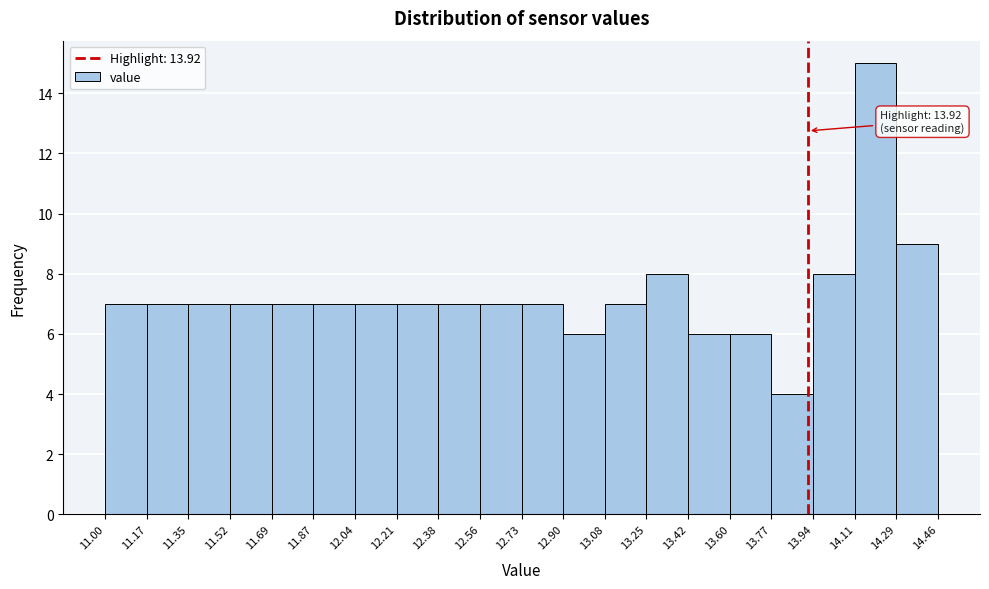

Over which range of the x-axis is the bar tallest?

14.11 to 14.29